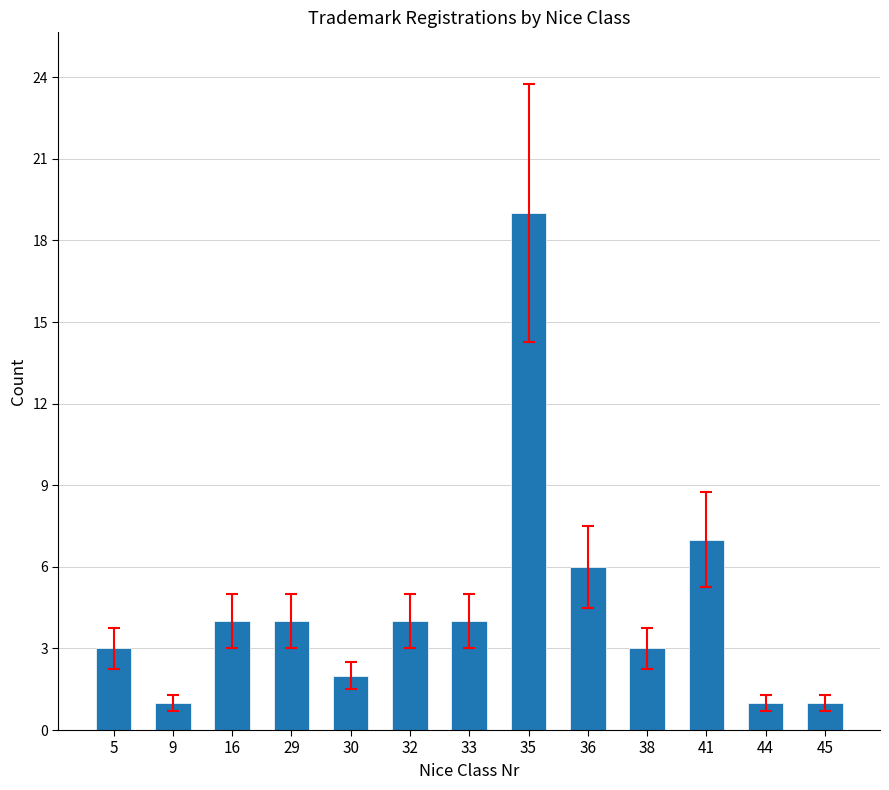

Reading left to right, list all the values displayed in this chart.

5=3	9=1	16=4	29=4	30=2	32=4	33=4	35=19	36=6	38=3	41=7	44=1	45=1